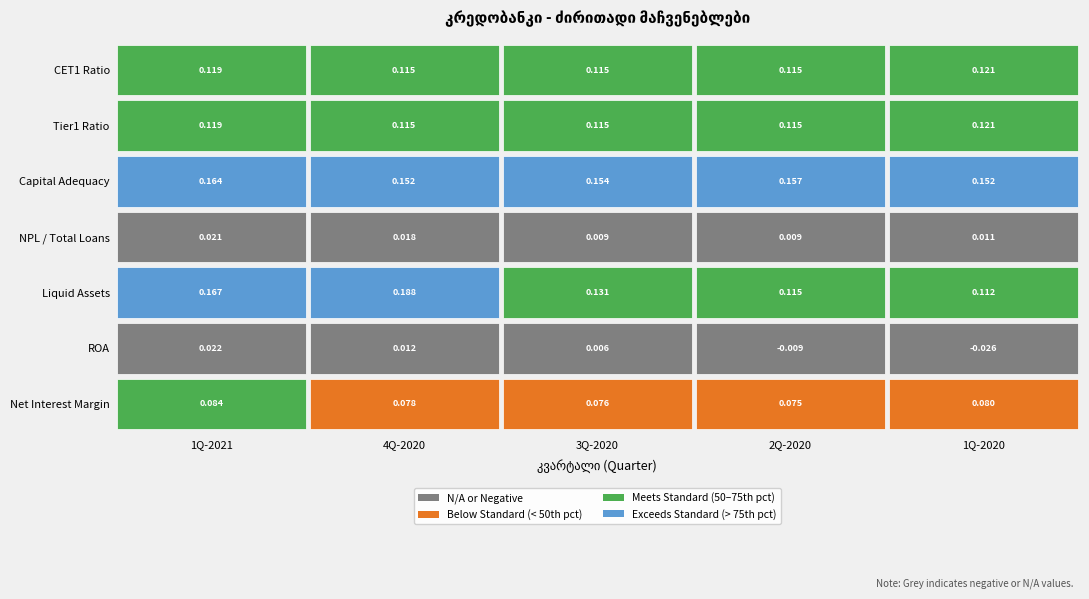

The value of ძირითადი პირველადი კაპიტალი at 2Q-2020 is 0.2. True or false?

False